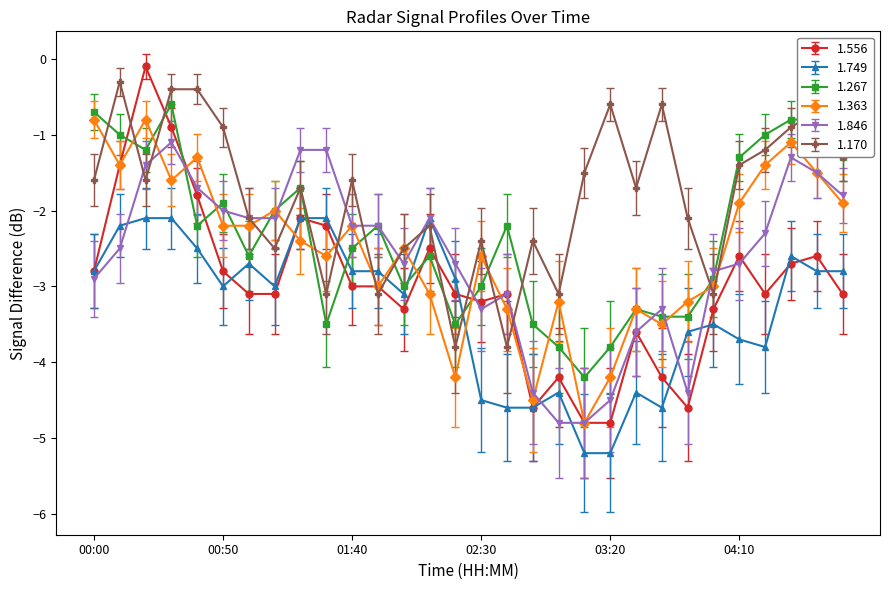

What is the value of the 1.170 point at the 19th from the left?

-3.1